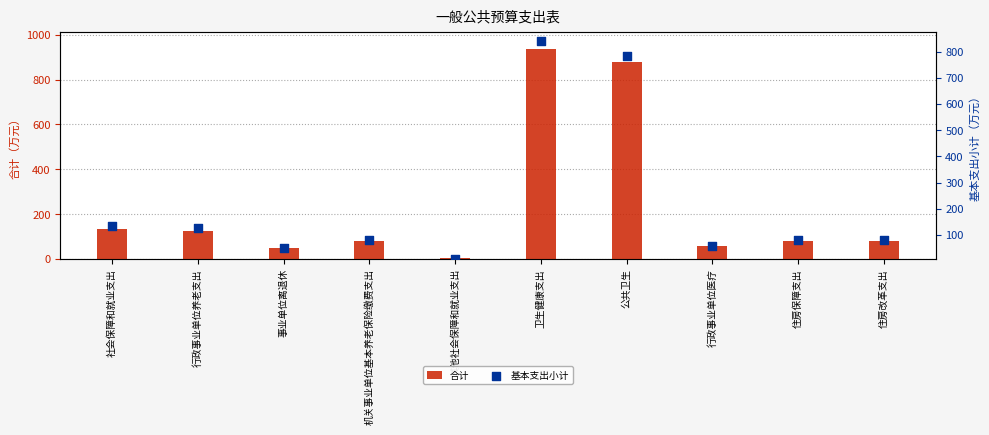

At how many categories does at least one series exceed 302?

2